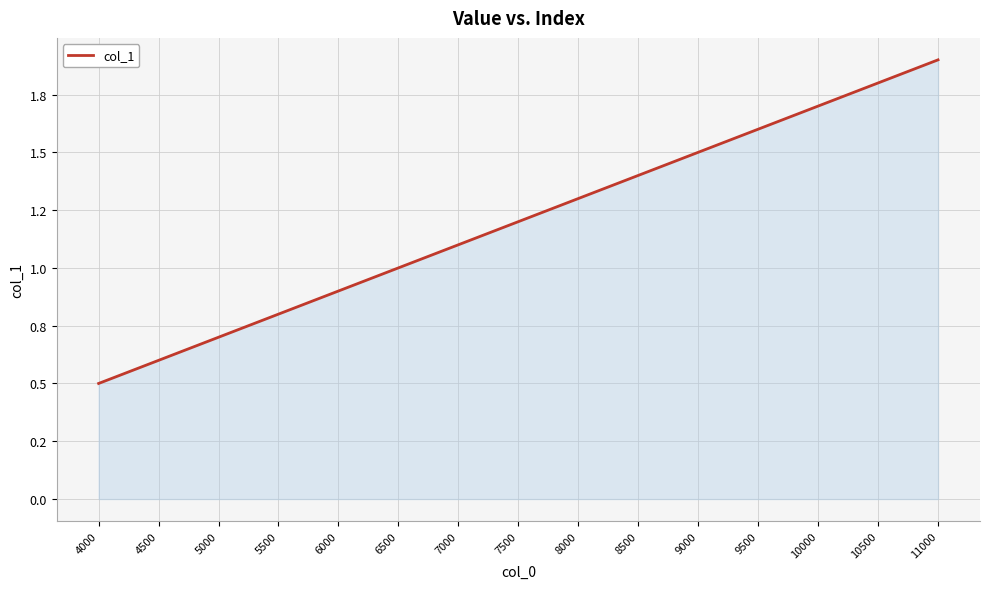

Does the chart have visible grid lines?

Yes